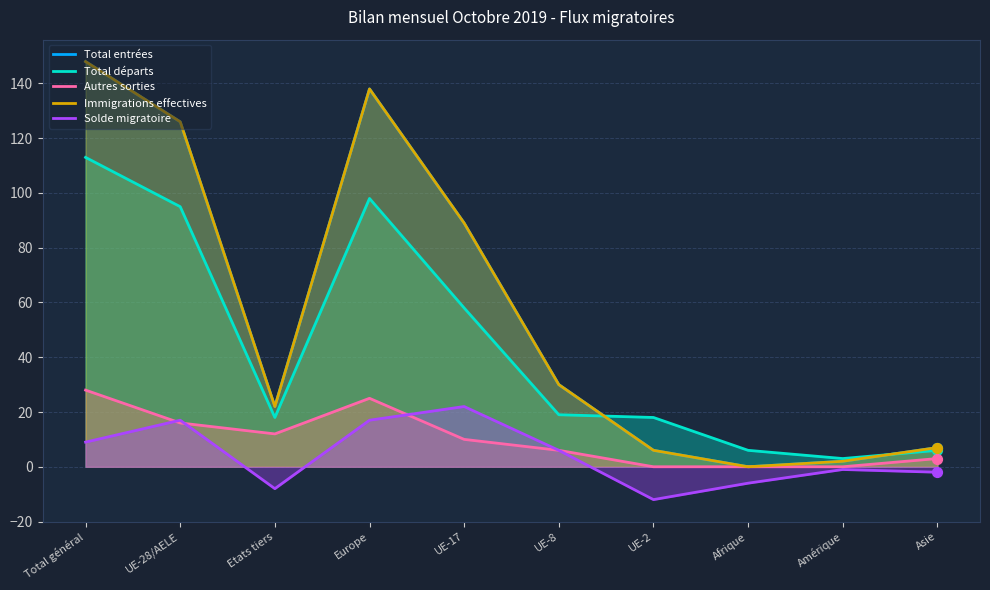

Is the value of Solde migratoire at UE-2 greater than the value of Autres sorties at Etats tiers?

No